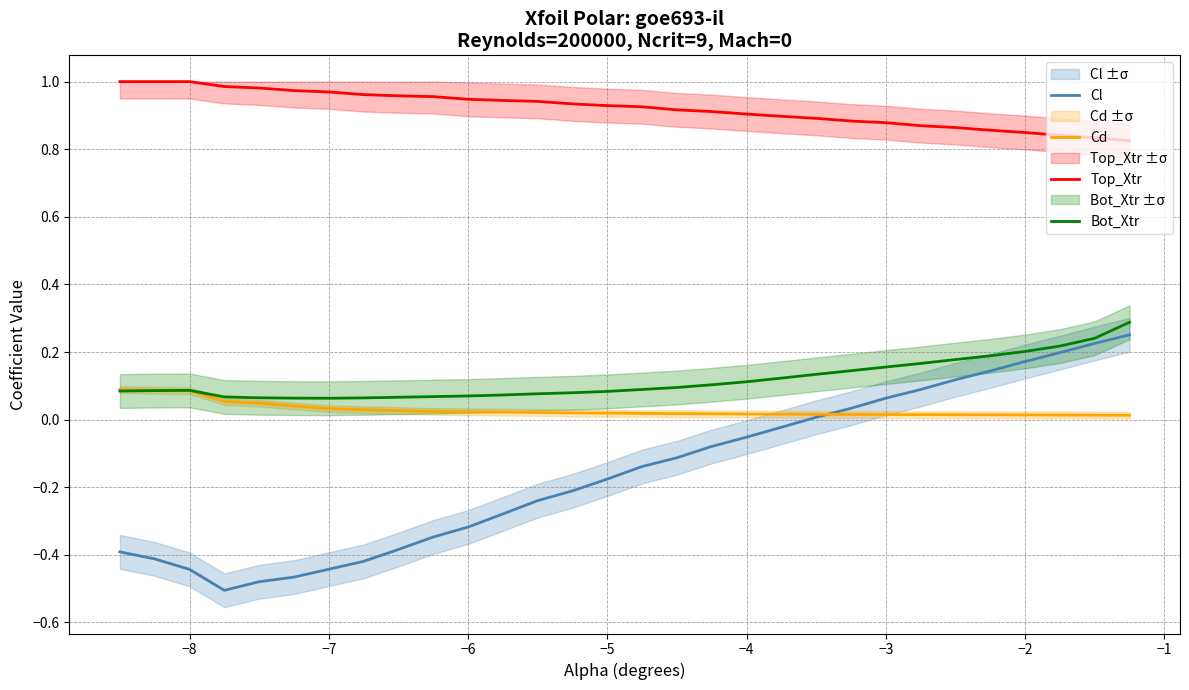

Which series has the largest range (max minus min)?

Cl